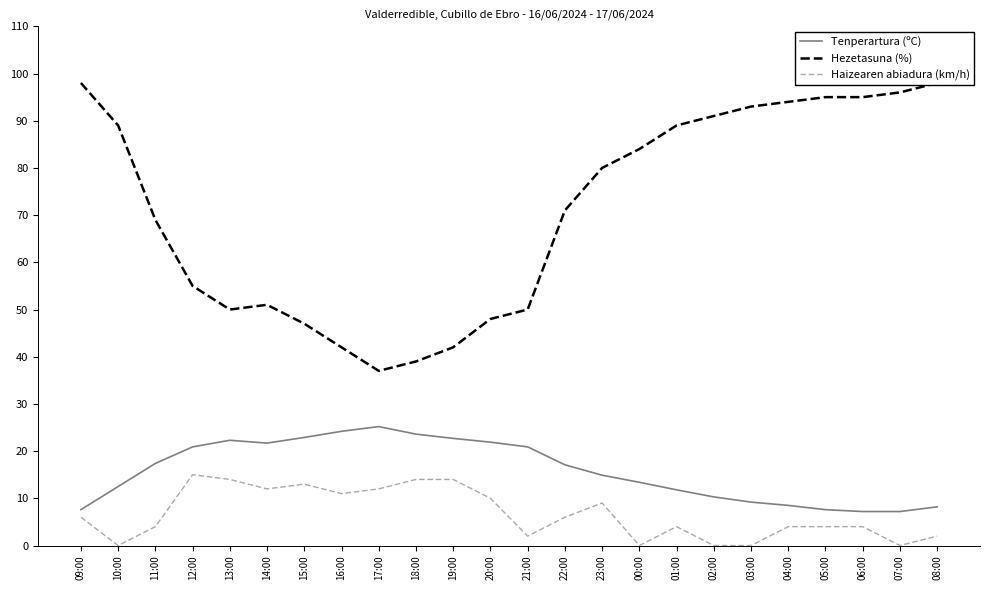

Which series changed the most between 15:00 and 02:00?

Hezetasuna (%)